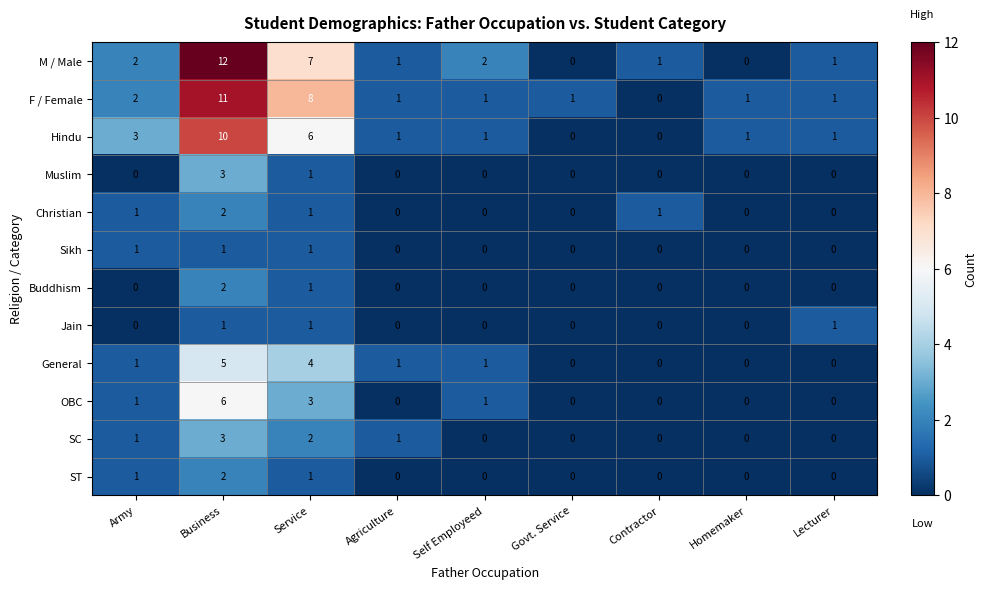

At which category is the sum across all series the highest?

Business